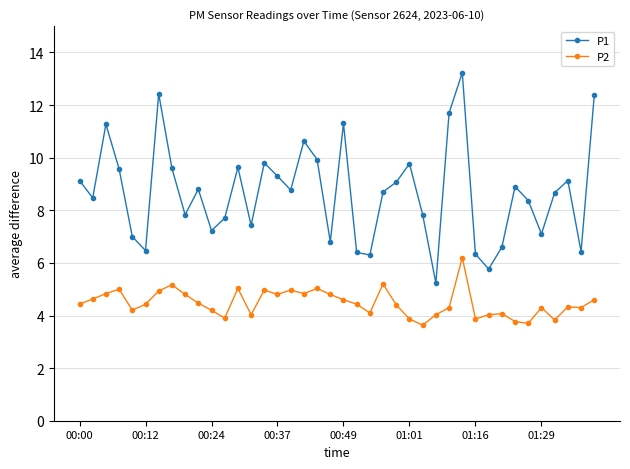

Does the chart have visible grid lines?

Yes